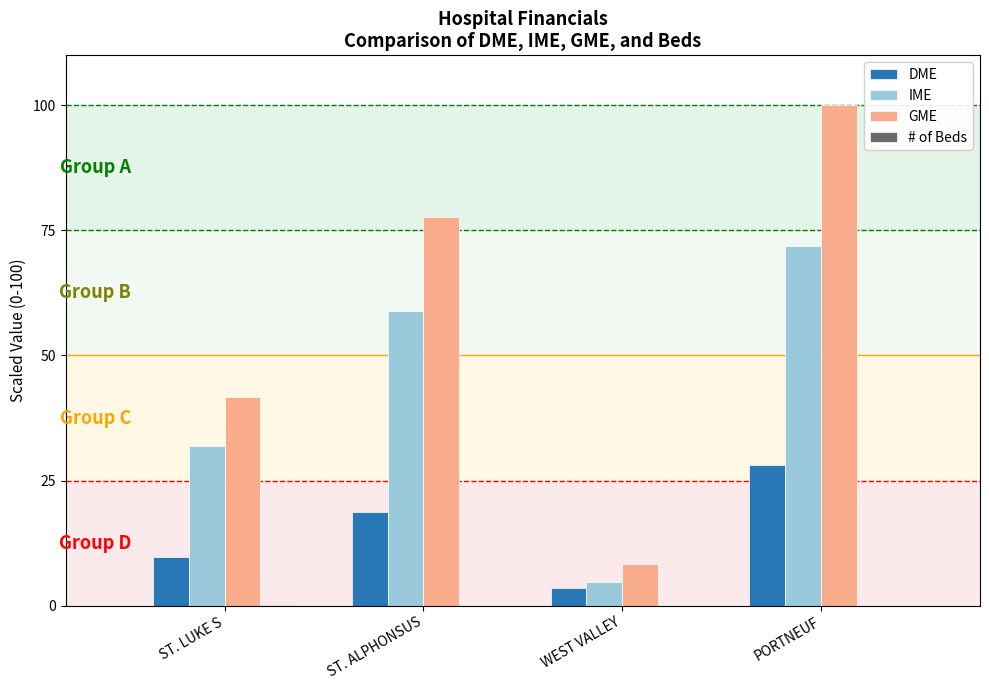

Which label corresponds to the largest value in the chart?

PORTNEUF